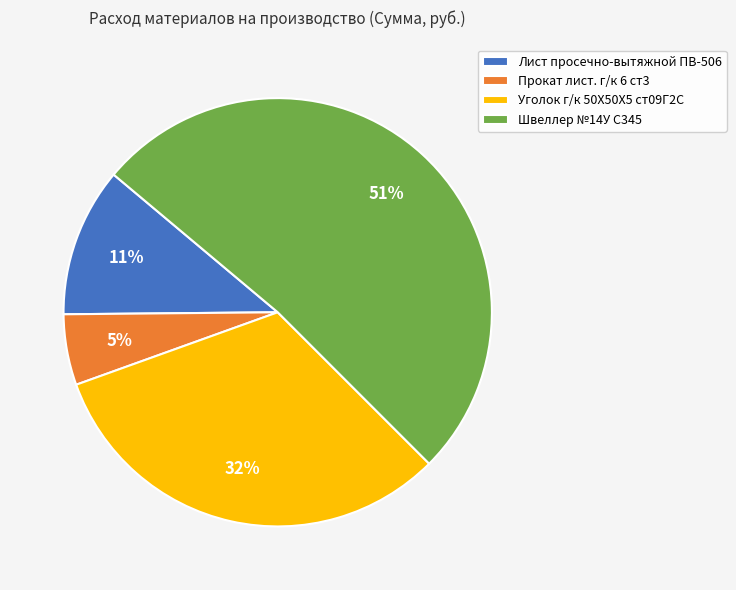

What is the majority slice?

Швеллер №14У С345